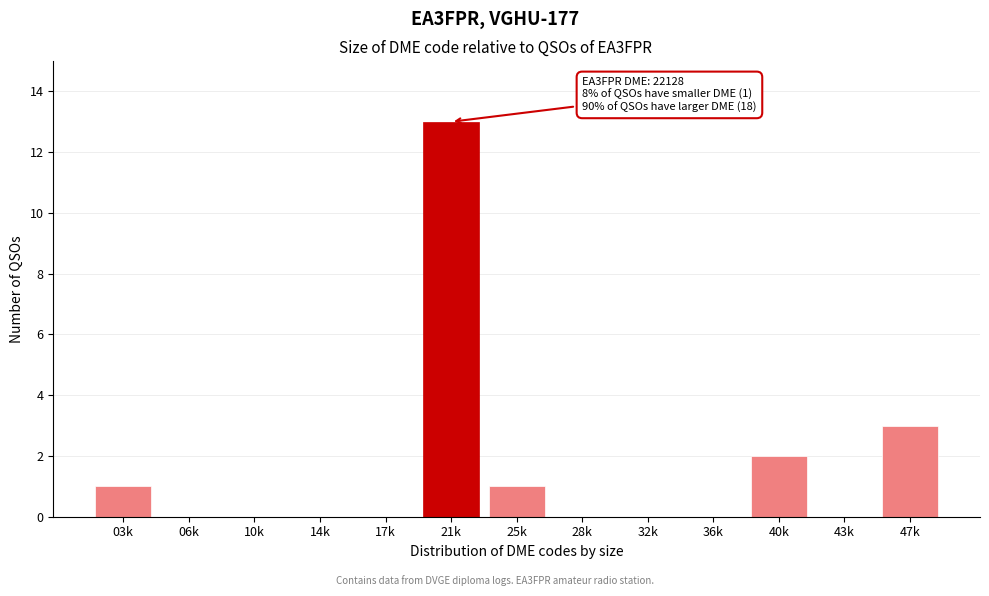

Reading left to right, what are all the values shown in this chart?

03k=1	06k=0	10k=0	14k=0	17k=0	21k=13	25k=1	28k=0	32k=0	36k=0	40k=2	43k=0	47k=3